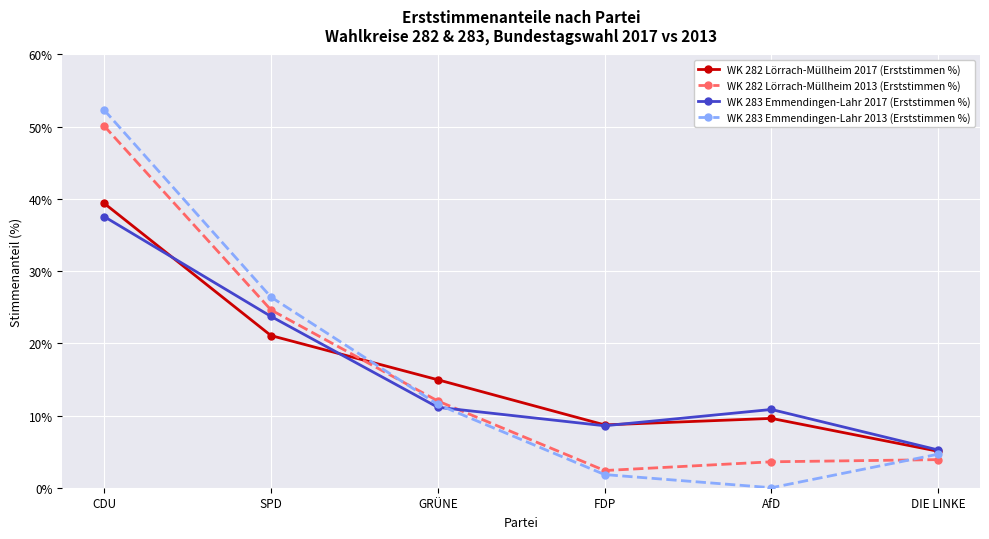

At which label is WK 283 Emmendingen-Lahr 2017 (Erststimmen %) closest to 21?

SPD